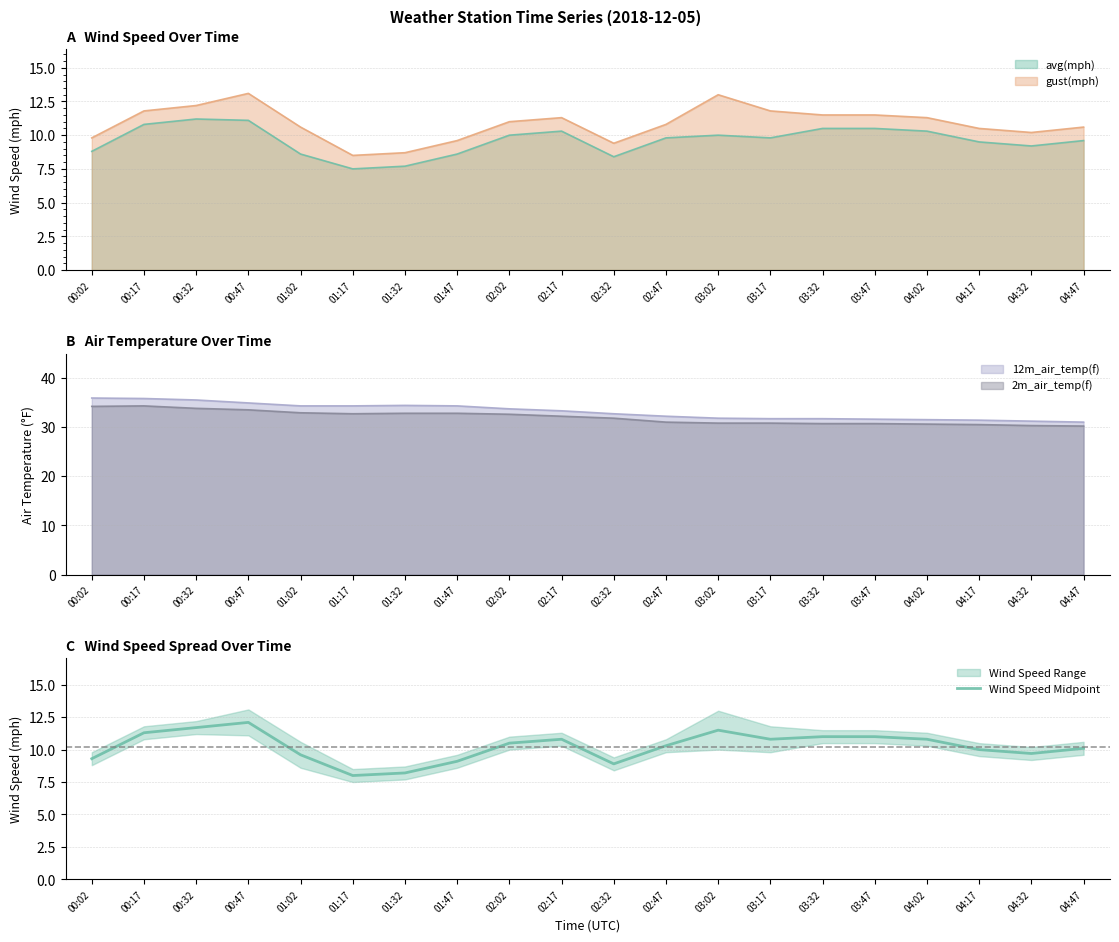

Approximately how many times larger is the value at 00:17 compared to 03:17?

1.0